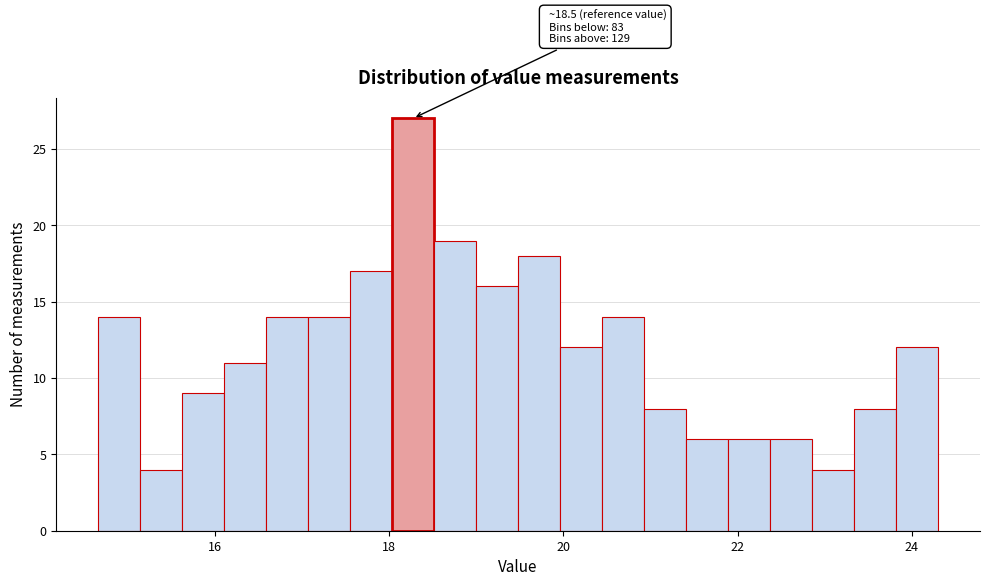

Around what value on the x-axis is the tallest bar? Give the approximate position of its centre, as read against the axis.

18.2